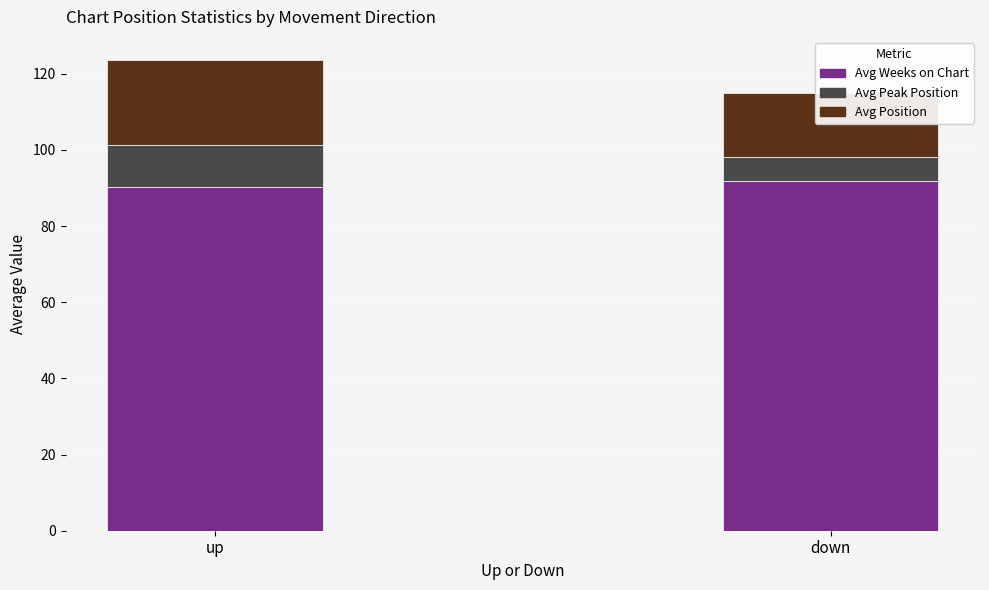

At which label does Avg Position first exceed 22?

up